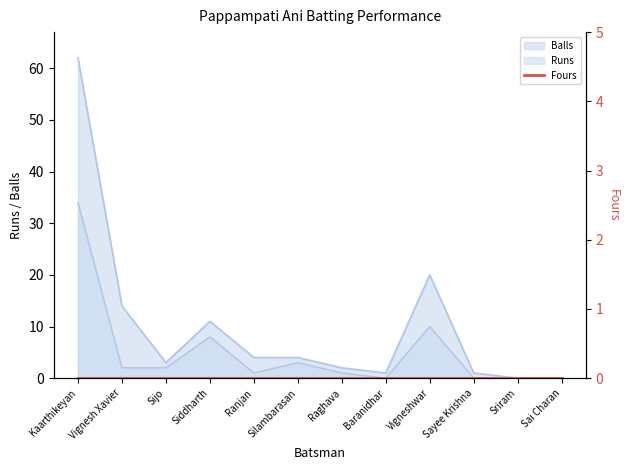

What position from the left is Silambarasan?

6